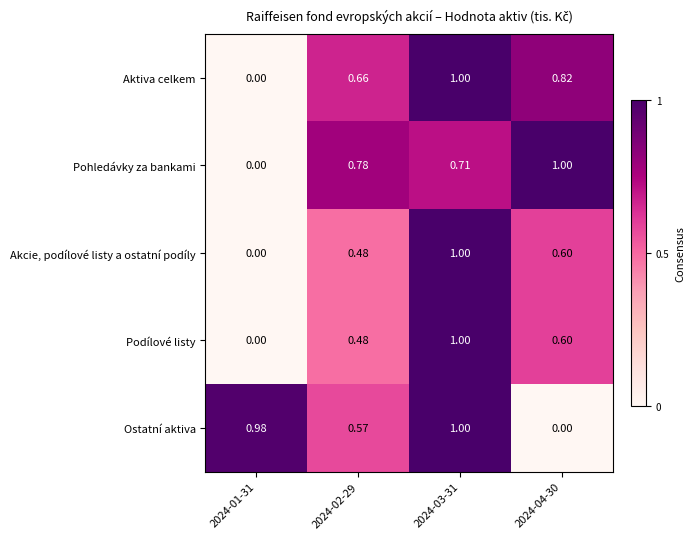

Which series has the largest total across all categories?

Ostatní aktiva